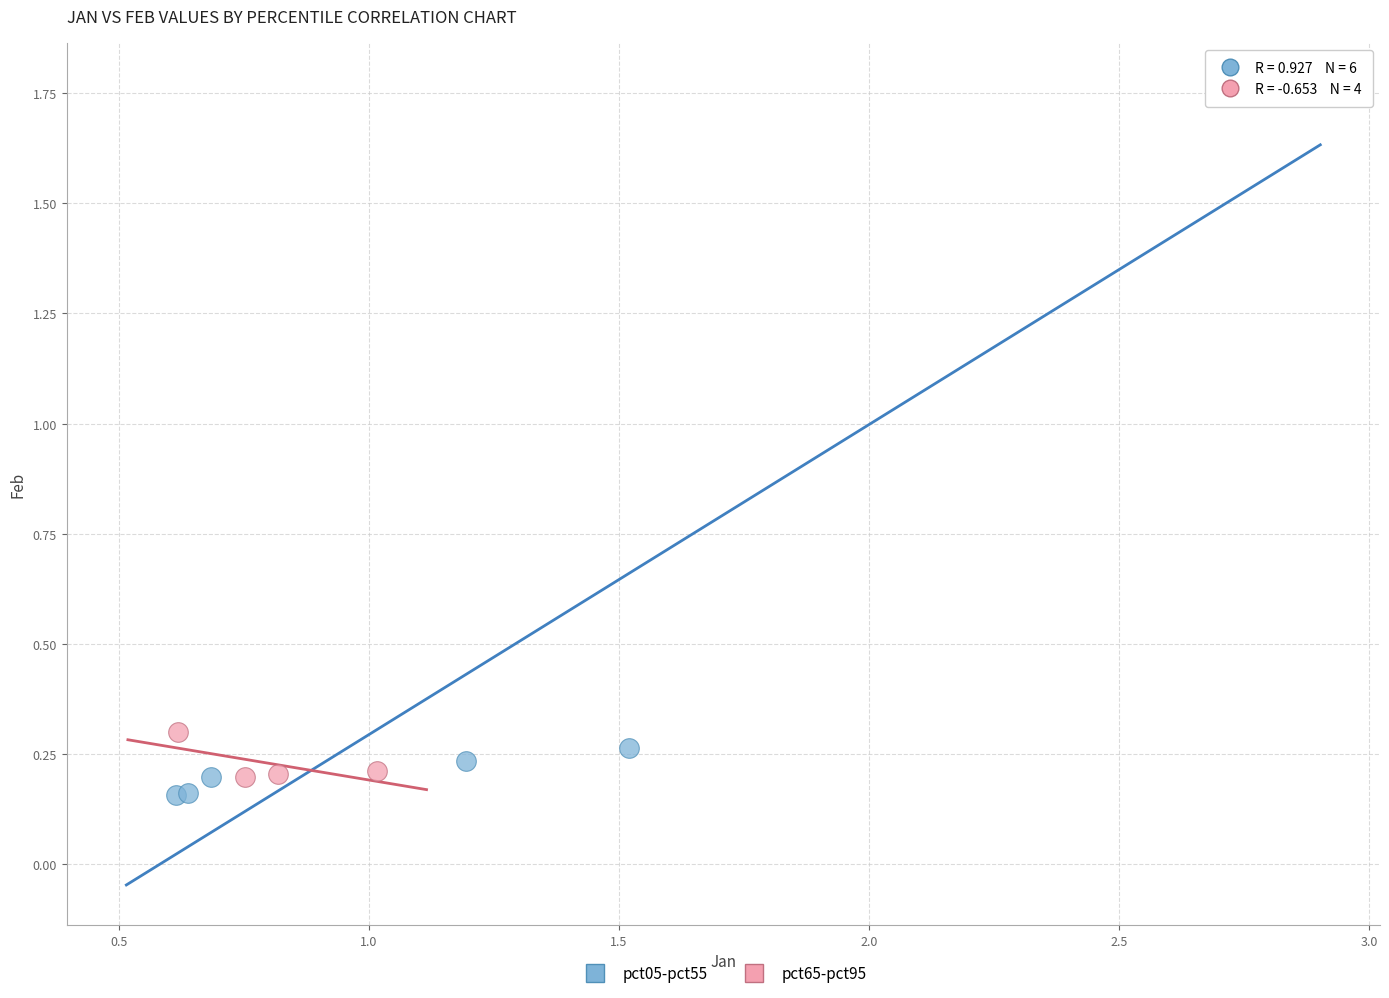

What are all the series names shown in the legend?

pct05-pct55, pct65-pct95